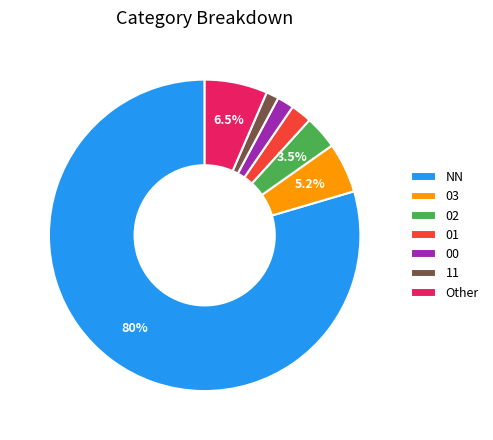

To the nearest percent, what is the average slice percentage?

14%